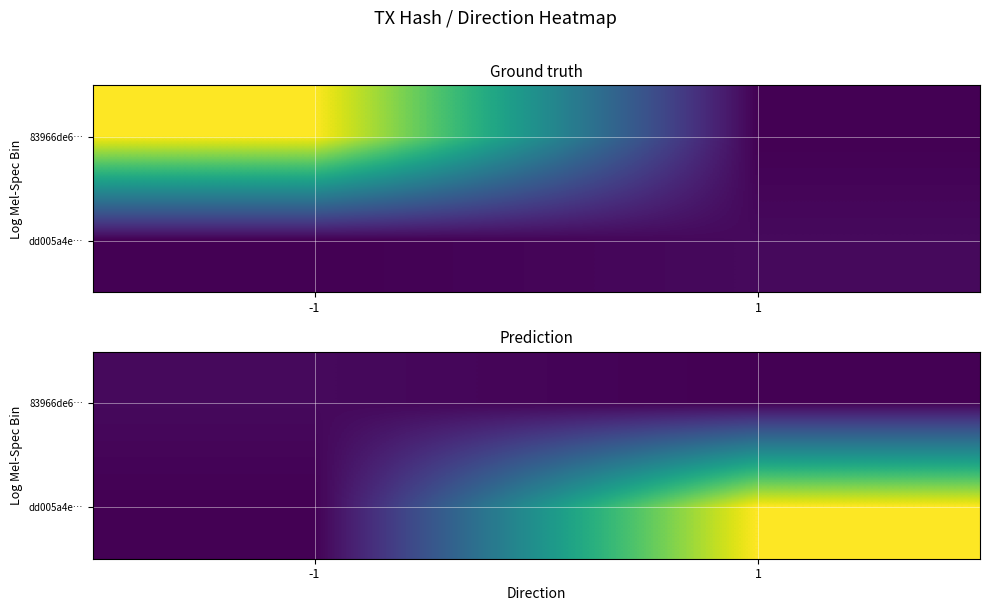

The dd005a4e… series shows 0 at -1. True or false?

True